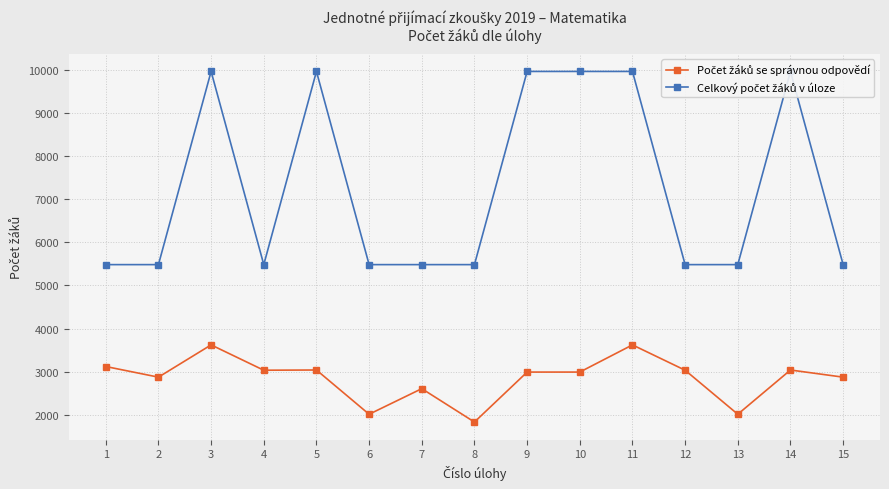

List the series in order of their overall mean, lowest first.

Počet žáků se správnou odpovědí, Celkový počet žáků v úloze